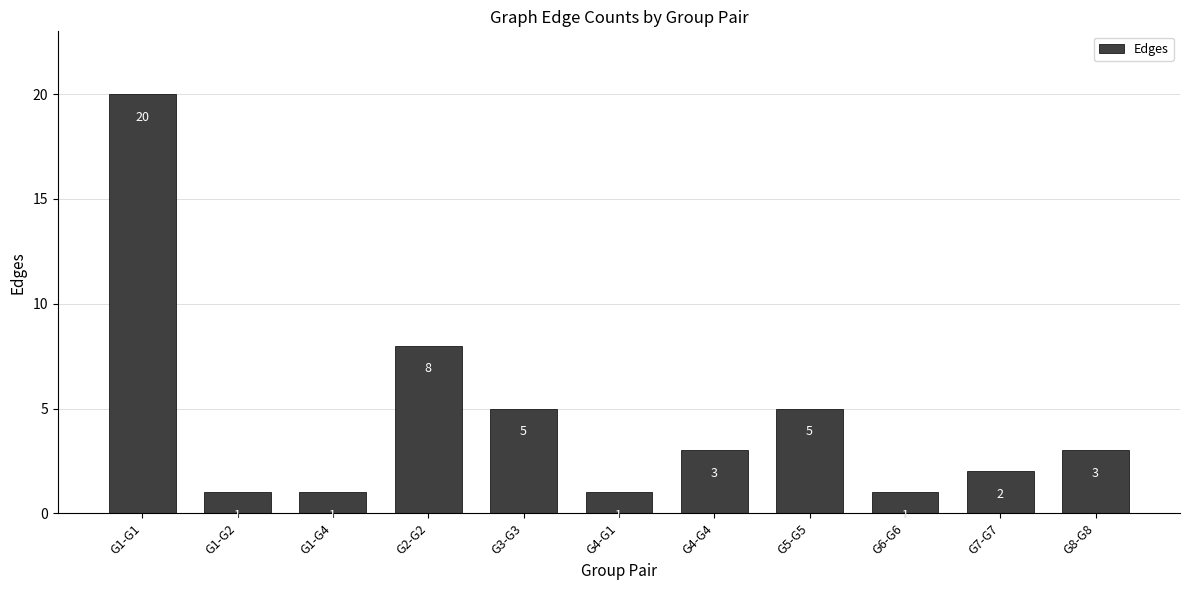

What is the greatest value displayed?

20